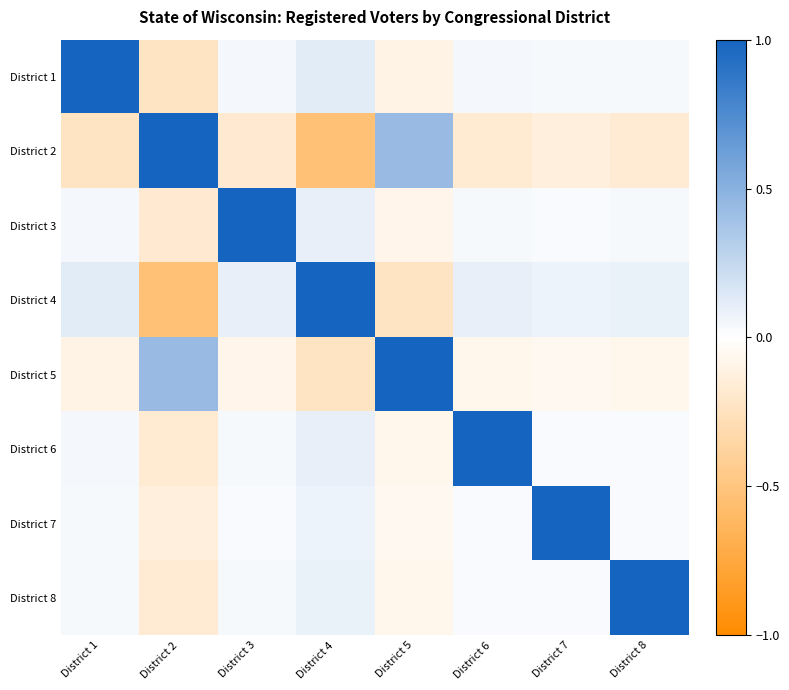

Reading right to left, transcribe all the data shown in this chart.

District 1: District 8=0.0	District 7=0.0	District 6=0.0	District 5=-0.1	District 4=0.1	District 3=0.0	District 2=-0.2	District 1=1.0
District 2: District 8=-0.2	District 7=-0.1	District 6=-0.2	District 5=0.4	District 4=-0.5	District 3=-0.2	District 2=1.0	District 1=-0.2
District 3: District 8=0.0	District 7=0.0	District 6=0.0	District 5=-0.1	District 4=0.1	District 3=1.0	District 2=-0.2	District 1=0.0
District 4: District 8=0.1	District 7=0.1	District 6=0.1	District 5=-0.2	District 4=1.0	District 3=0.1	District 2=-0.5	District 1=0.1
District 5: District 8=-0.1	District 7=-0.1	District 6=-0.1	District 5=1.0	District 4=-0.2	District 3=-0.1	District 2=0.4	District 1=-0.1
District 6: District 8=0.0	District 7=0.0	District 6=1.0	District 5=-0.1	District 4=0.1	District 3=0.0	District 2=-0.2	District 1=0.0
District 7: District 8=0.0	District 7=1.0	District 6=0.0	District 5=-0.1	District 4=0.1	District 3=0.0	District 2=-0.1	District 1=0.0
District 8: District 8=1.0	District 7=0.0	District 6=0.0	District 5=-0.1	District 4=0.1	District 3=0.0	District 2=-0.2	District 1=0.0